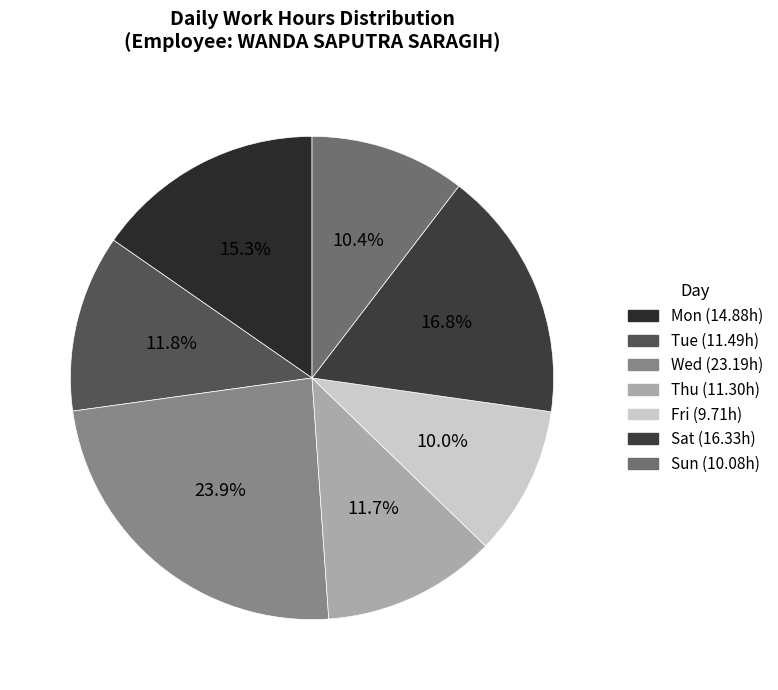

Does any single category account for the majority?

No